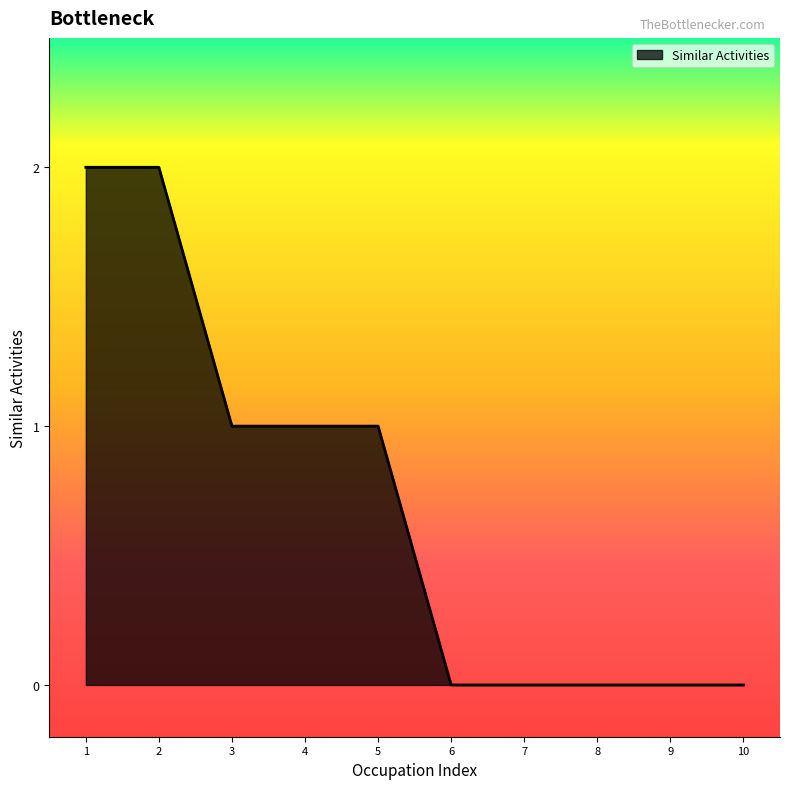

Which has a higher value, 10 or 3?

3